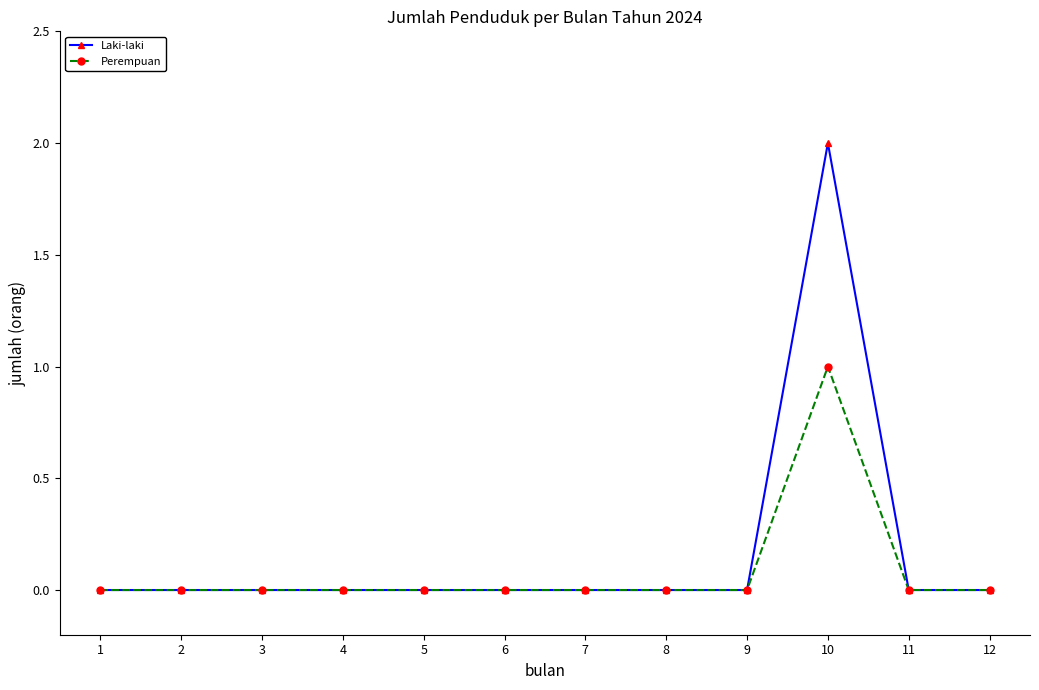

True or false: Laki-laki has more than 0 points higher than both neighbors.

True